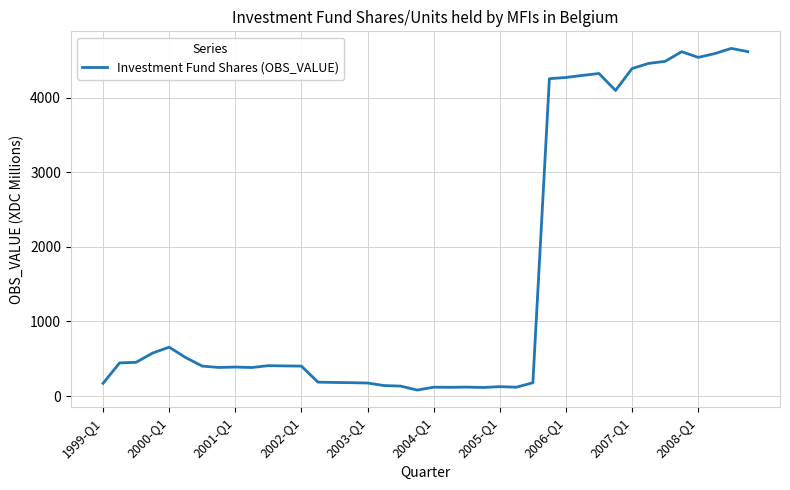

What is the difference between the maximum and minimum values?

4579.1